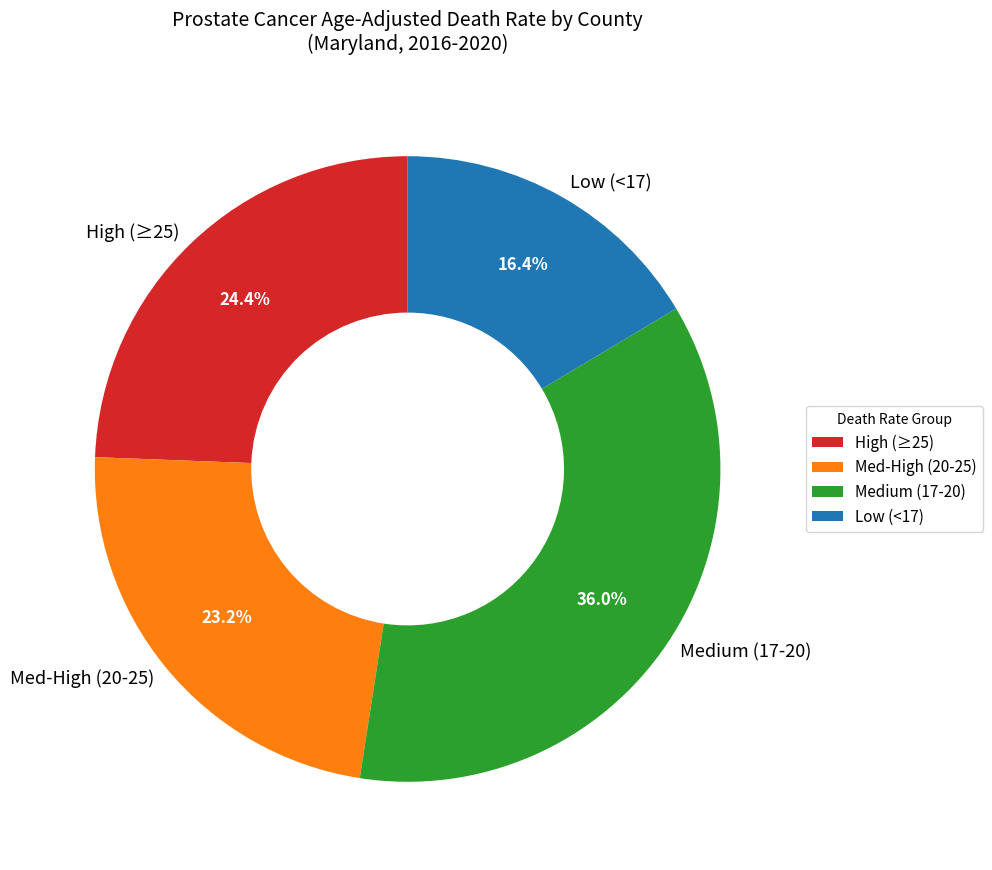

Which has a higher value, High (≥25) or Med-High (20-25)?

High (≥25)